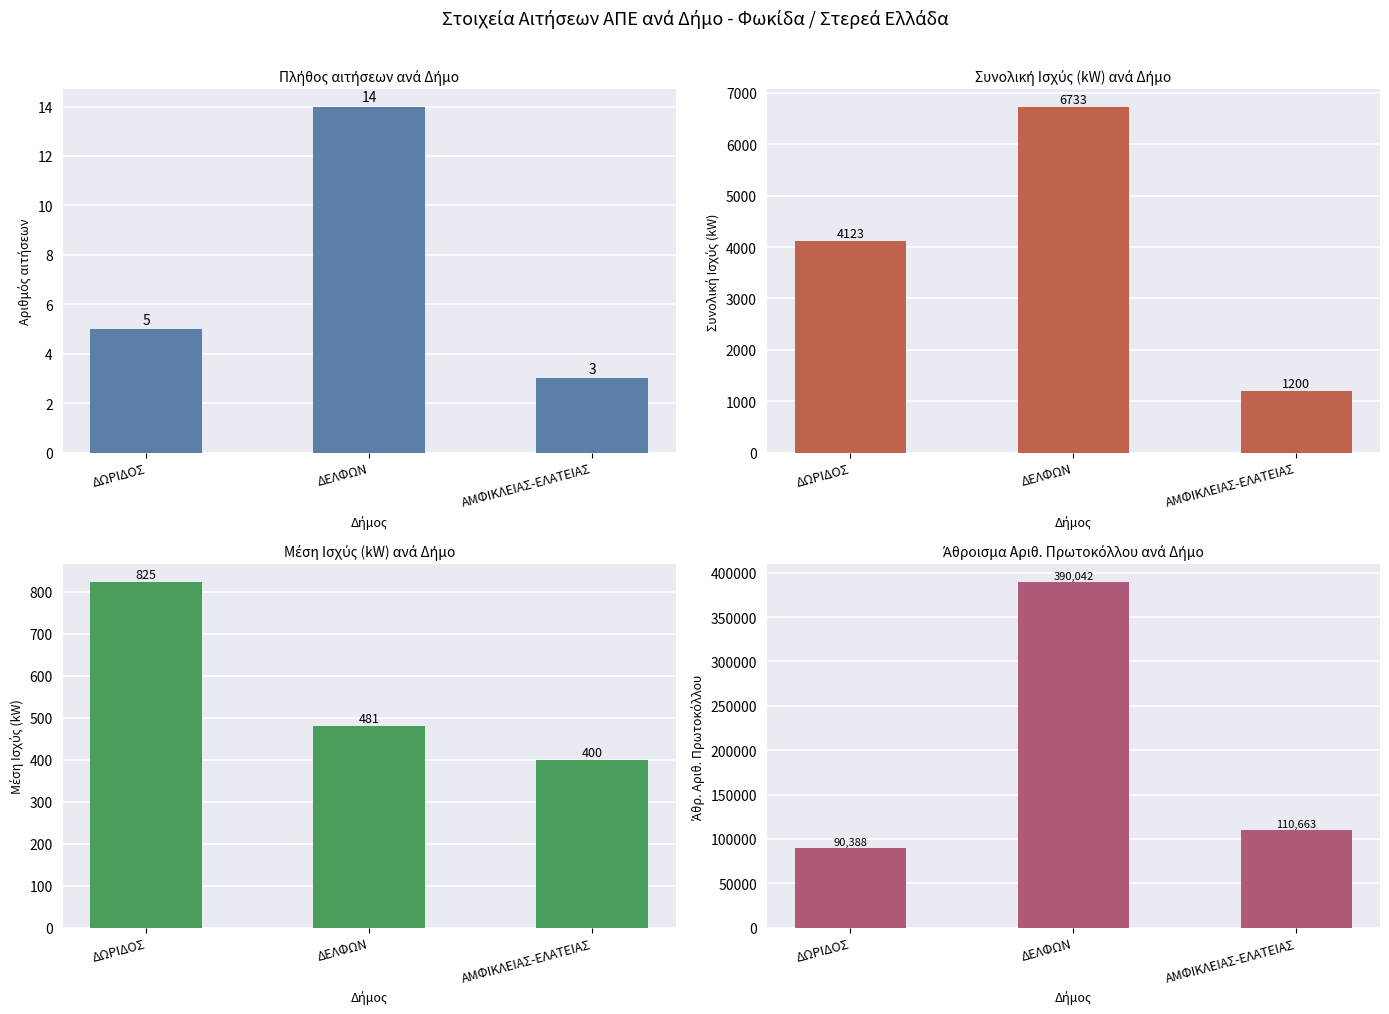

What is the label of the 3rd bar from the left?

ΑΜΦΙΚΛΕΙΑΣ-ΕΛΑΤΕΙΑΣ